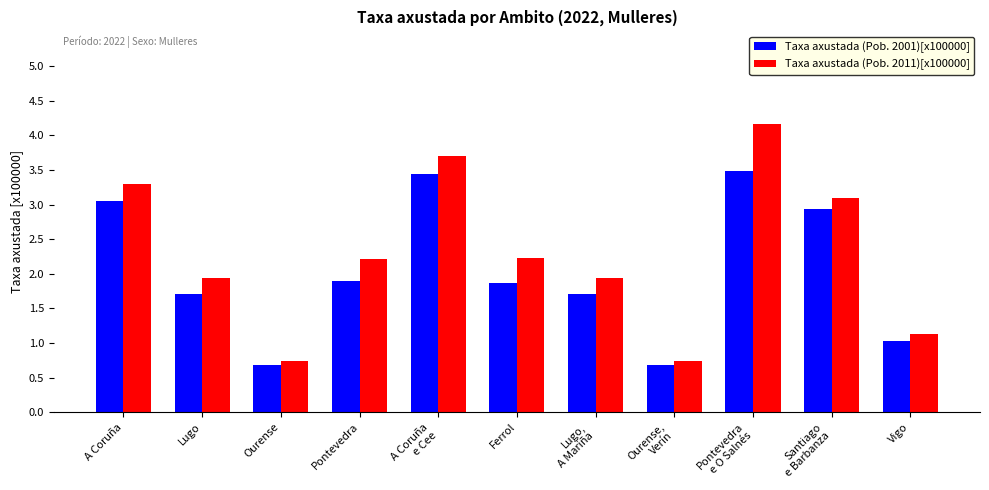

List the series in order of their overall mean, lowest first.

Taxa axustada (Pob. 2001)[x100000], Taxa axustada (Pob. 2011)[x100000]